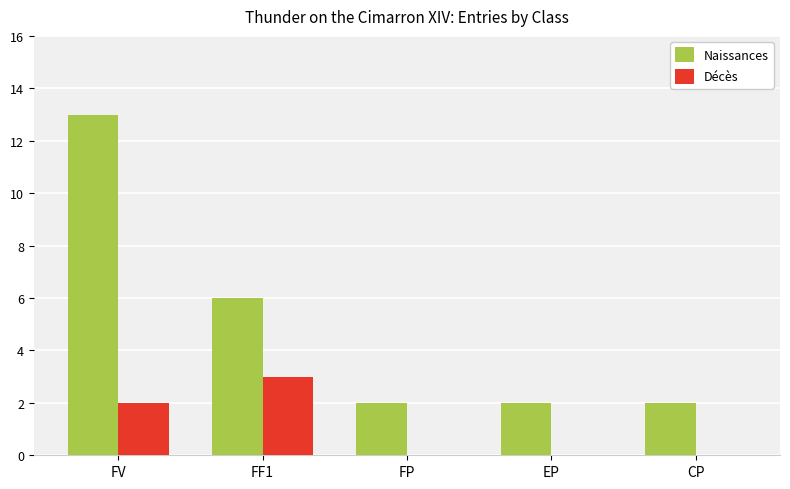

Reading left to right, transcribe all the data shown in this chart.

Naissances: FV=13	FF1=6	FP=2	EP=2	CP=2
Décès: FV=2	FF1=3	FP=0	EP=0	CP=0